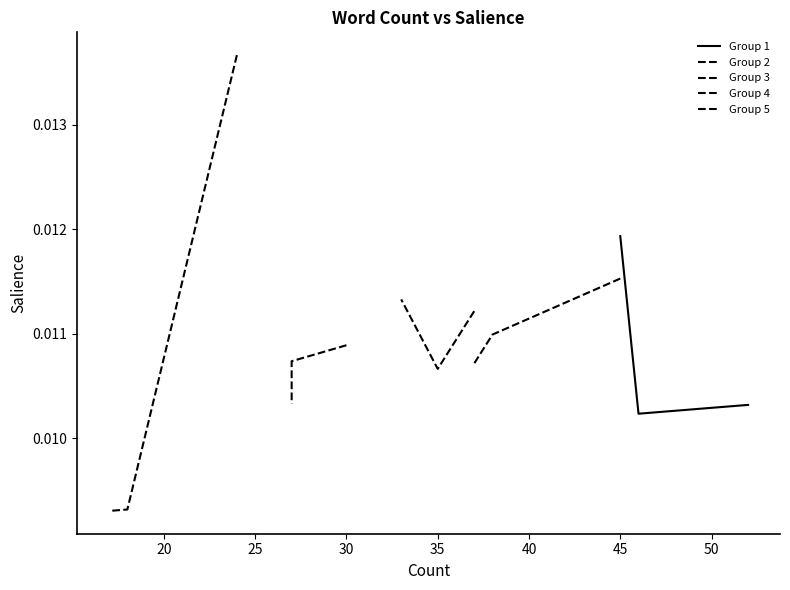

How many lines are shown in the chart?

5